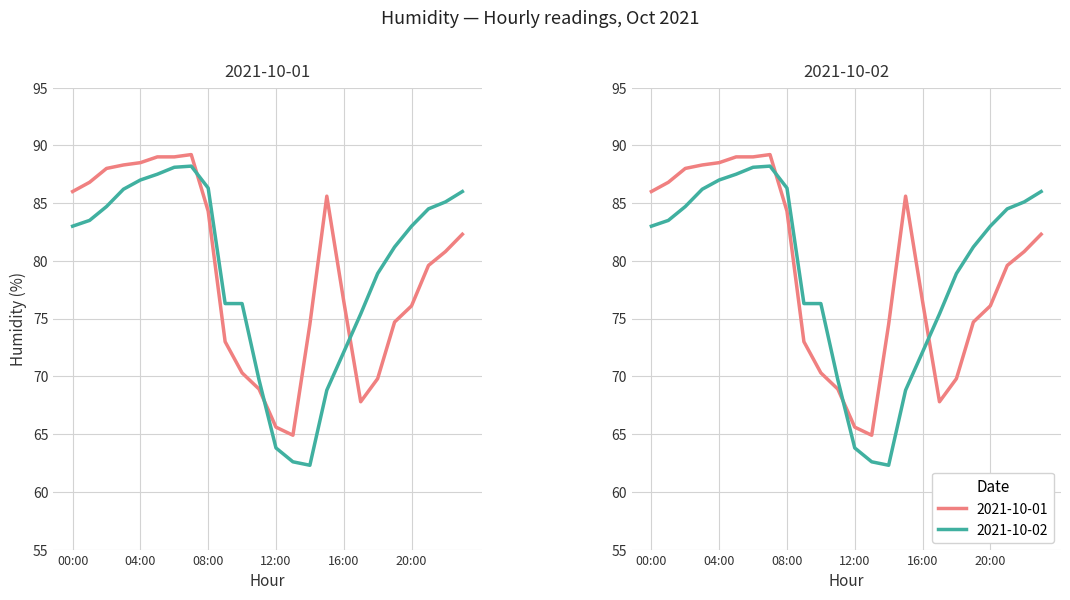

What is the maximum value shown in the chart?

89.2